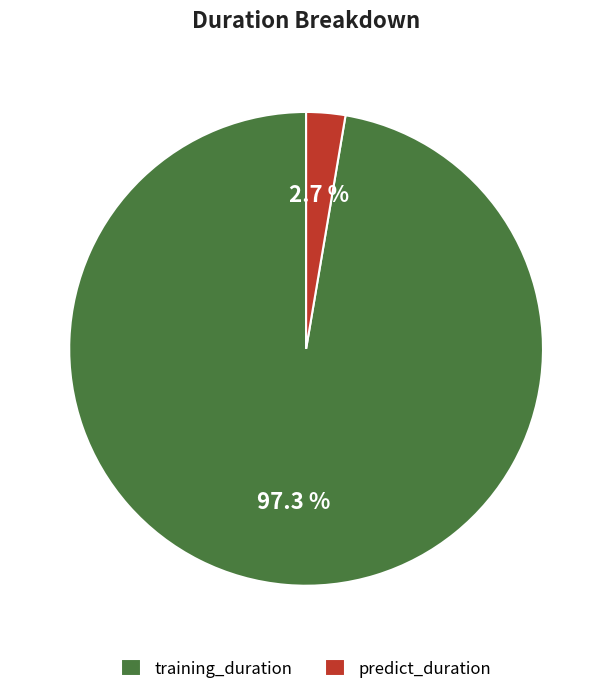

Which category has the biggest portion of the pie?

training_duration